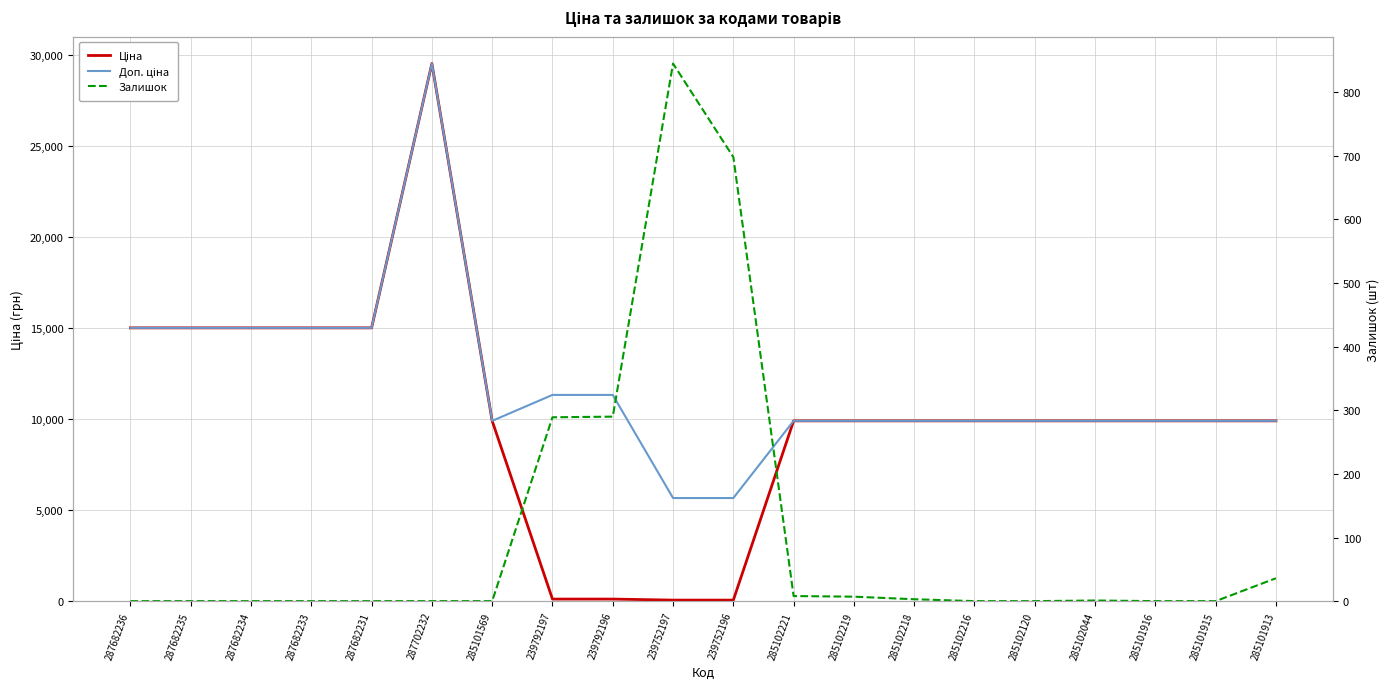

What position from the left is 239752196?

11